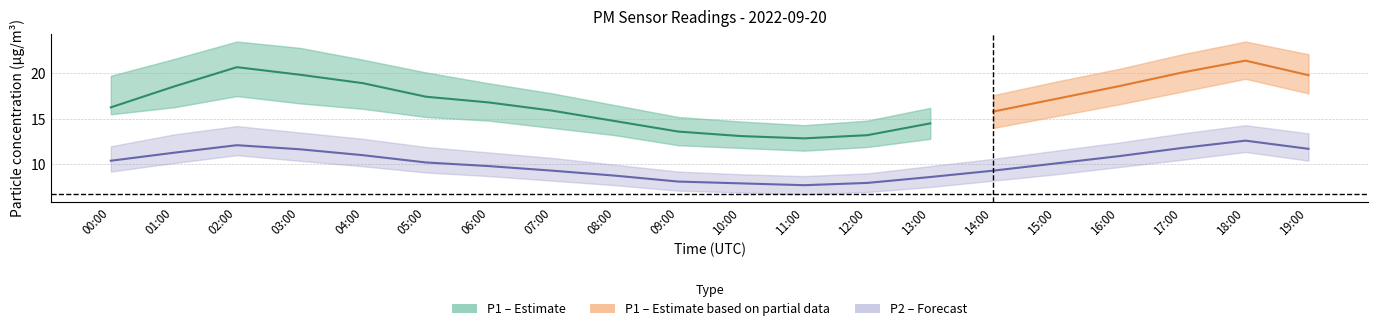

At which category does P1_upper reach its first local valley?

11:00